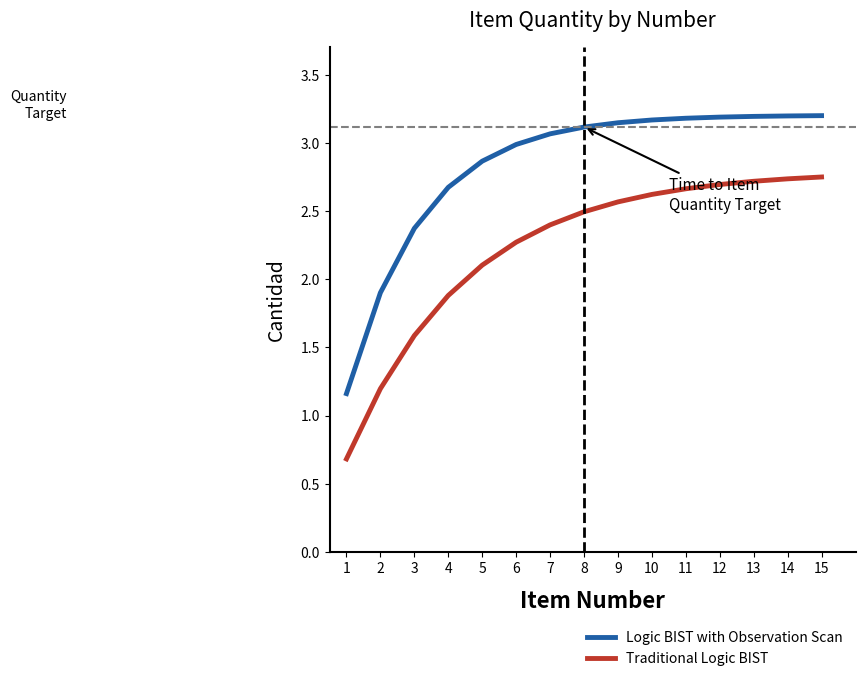

What are all the series names shown in the legend?

Logic BIST with Observation Scan, Traditional Logic BIST